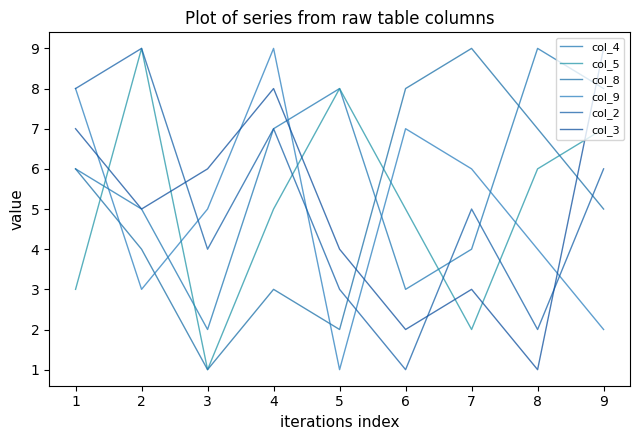

Does the chart display data point markers on the line(s)?

No